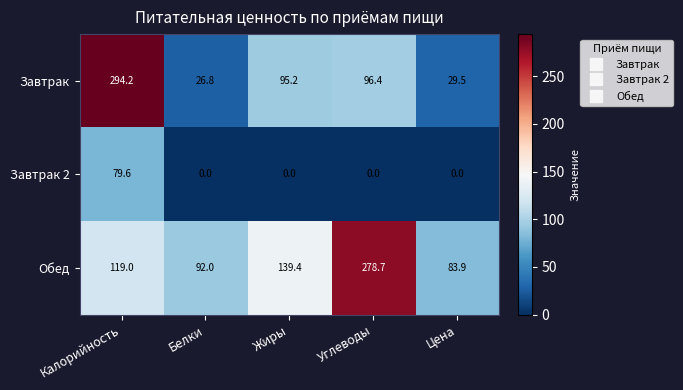

List the series in order of their overall mean, lowest first.

Завтрак 2, Завтрак, Обед